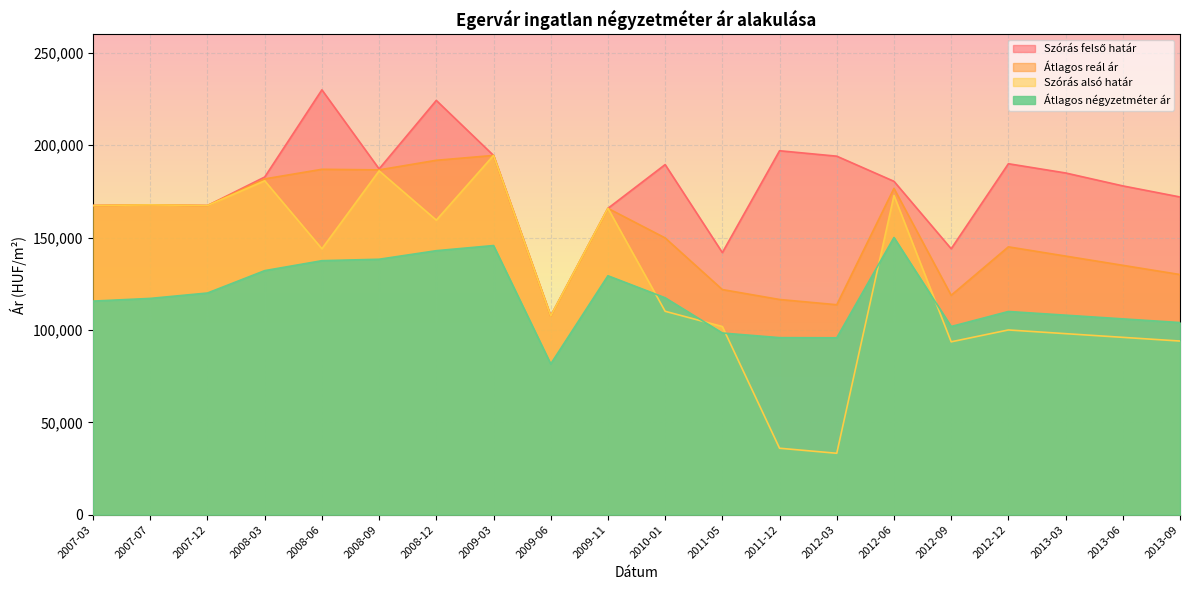

Where is the first local minimum for Szórás felső határ?

2007-12